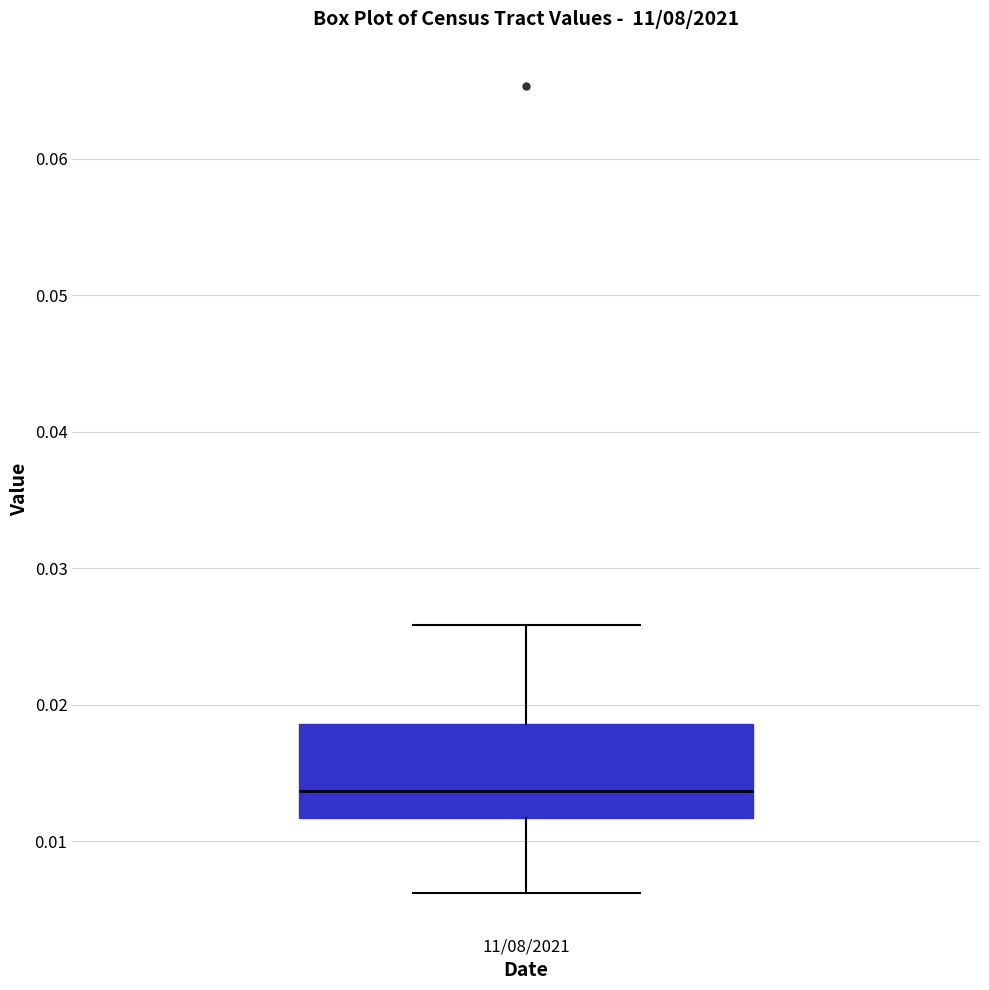

Where is the upper edge of the box for 11/08/2021 on the y-axis? The values are not printed on the chart, so give them approximately, as read against the axis.

0.019